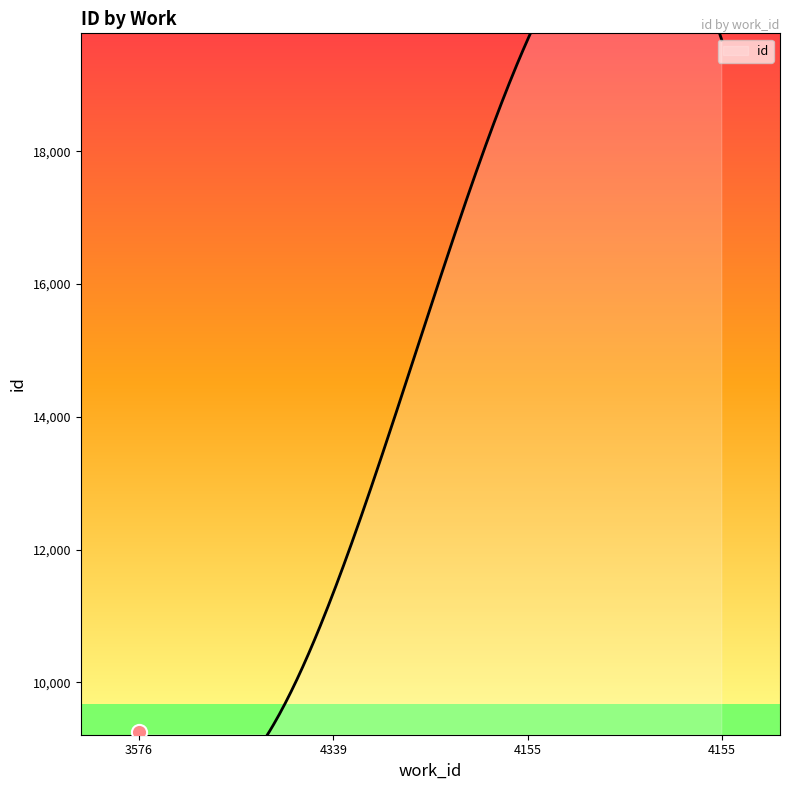

Approximately how many times larger is the value at 3576 compared to 4155?

0.5